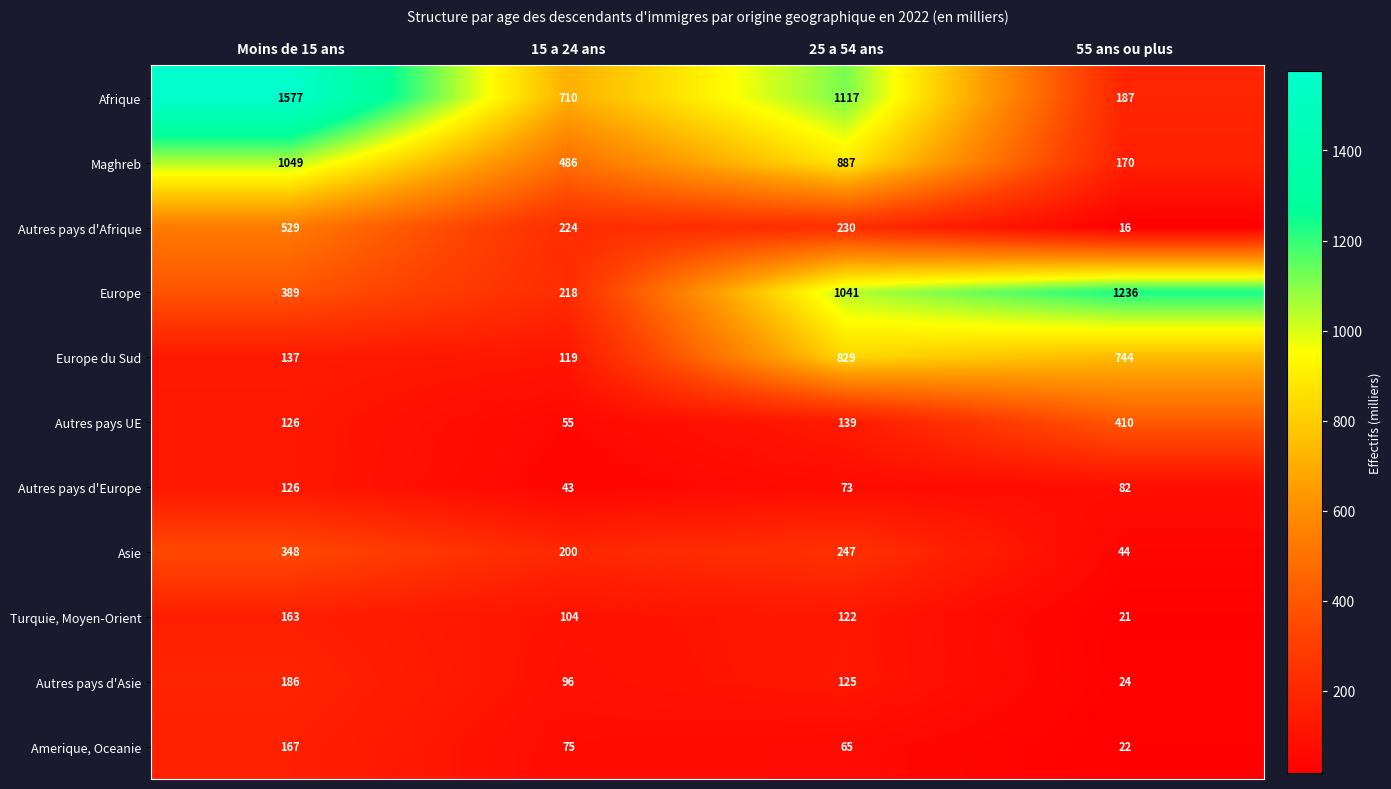

How many series are shown in this chart?

11